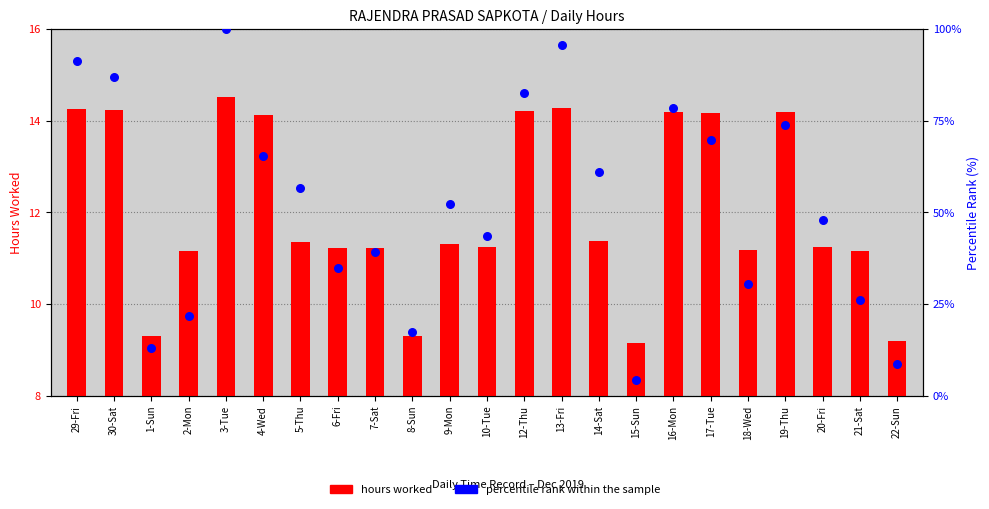

At which category is the sum across all series the highest?

3-Tue